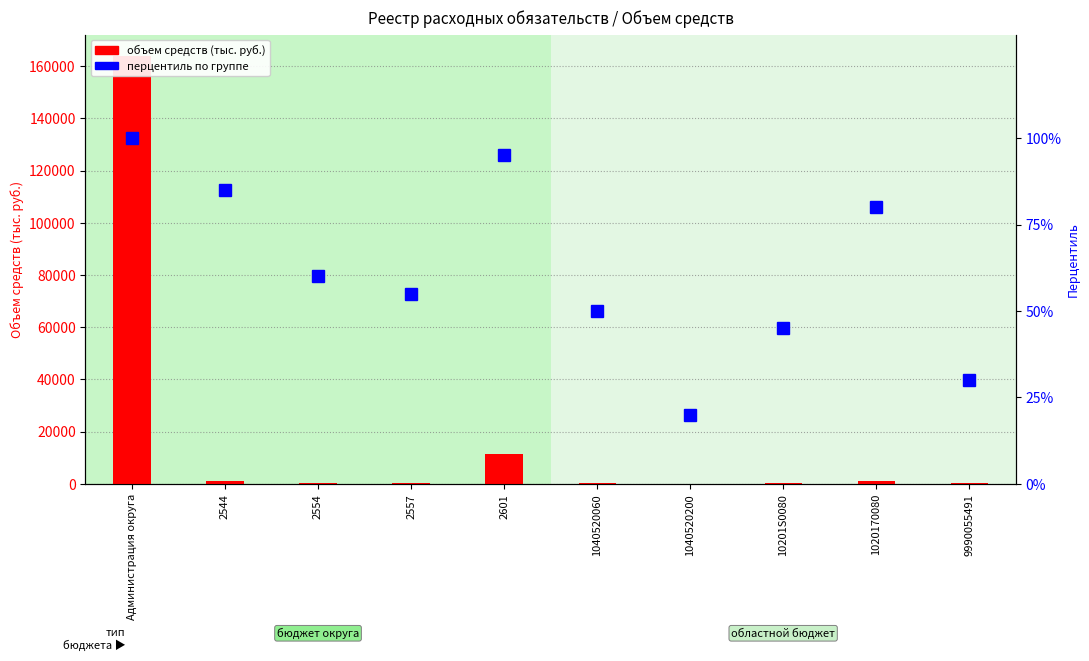

Does the chart contain any negative values?

No